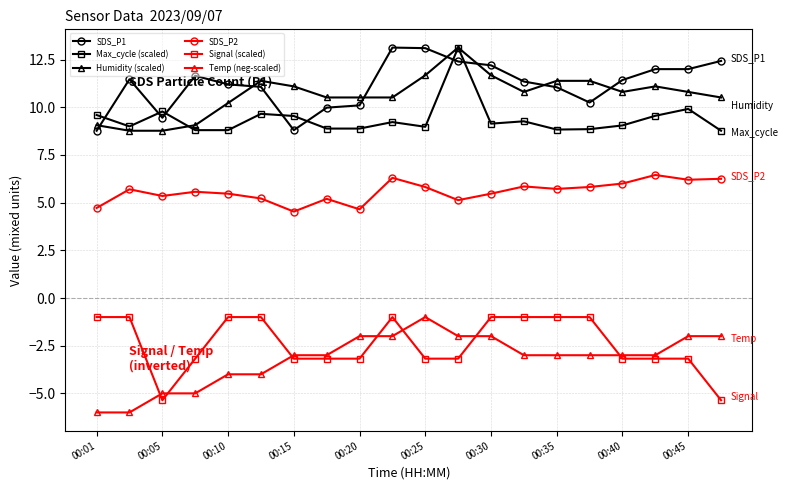

True or false: Max_cycle (scaled) has more than 1 points higher than both neighbors.

True